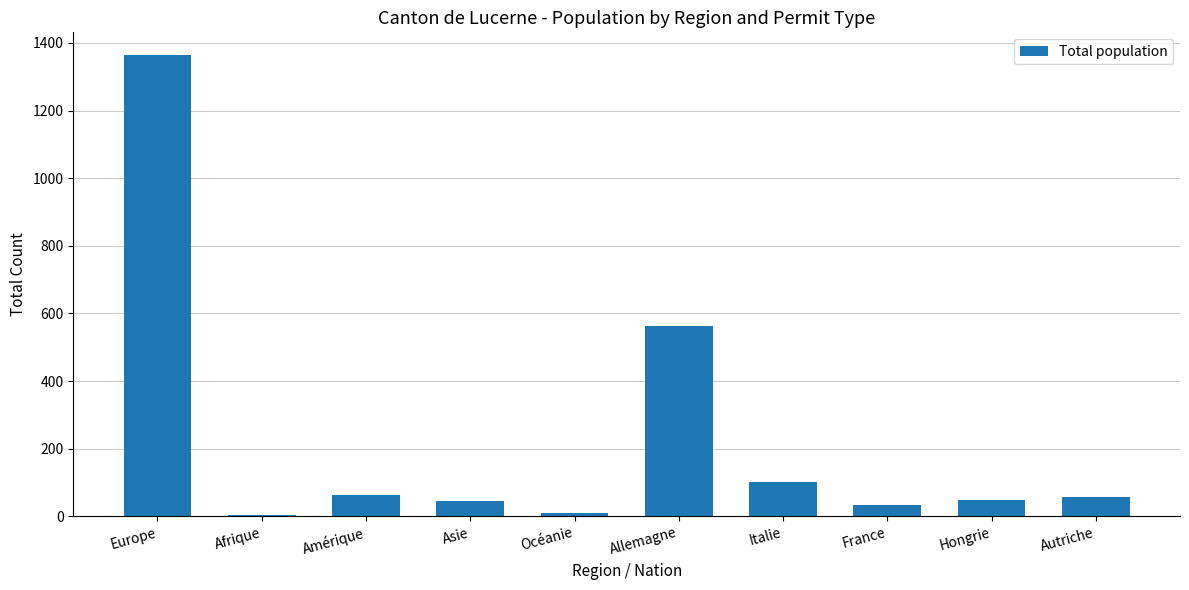

Are the bars horizontal?

No